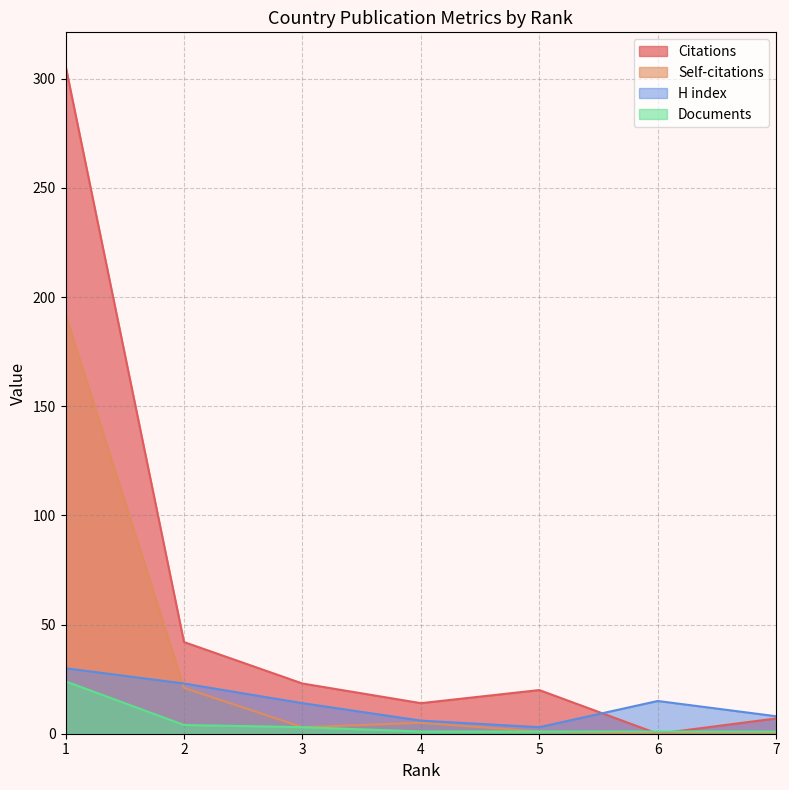

At which label does Self-citations first exceed 3?

1